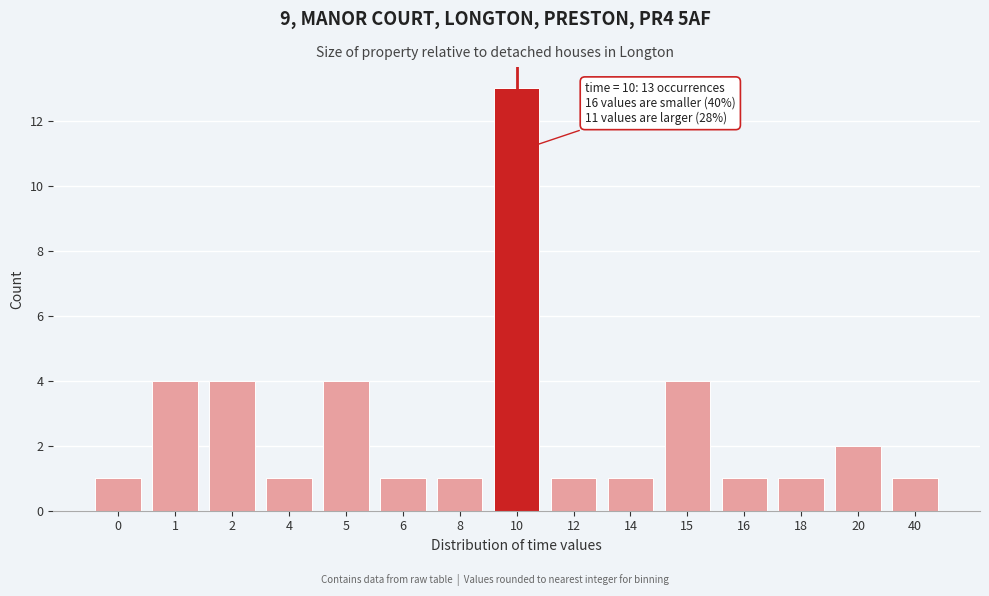

Reading left to right, transcribe all the data shown in this chart.

0=1	1=4	2=4	4=1	5=4	6=1	8=1	10=13	12=1	14=1	15=4	16=1	18=1	20=2	40=1